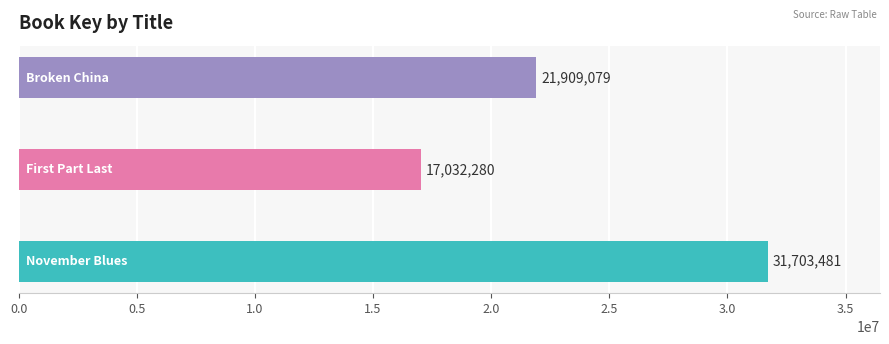

Reading bottom to top, transcribe all the data shown in this chart.

31703481	17032280	21909079